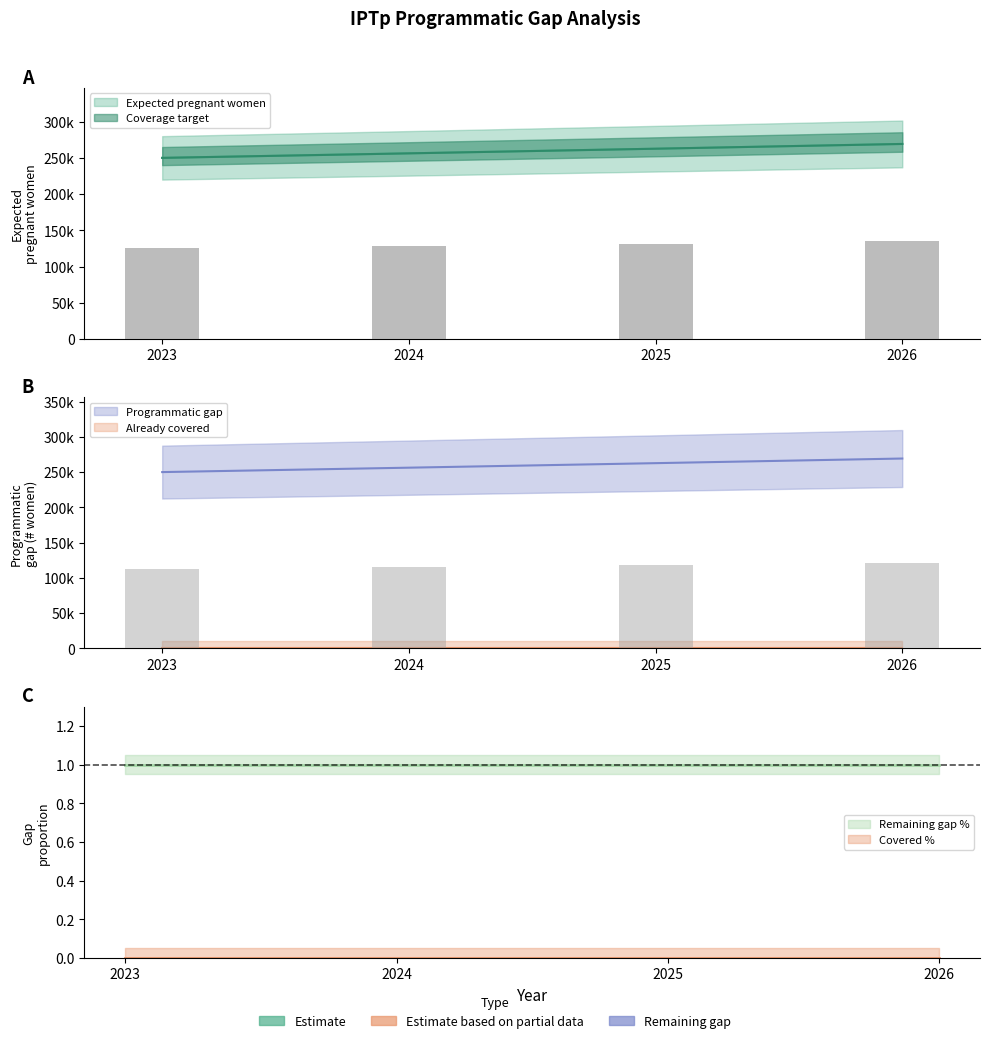

List the labels in order of Coverage target value, smallest first.

2023, 2024, 2025, 2026